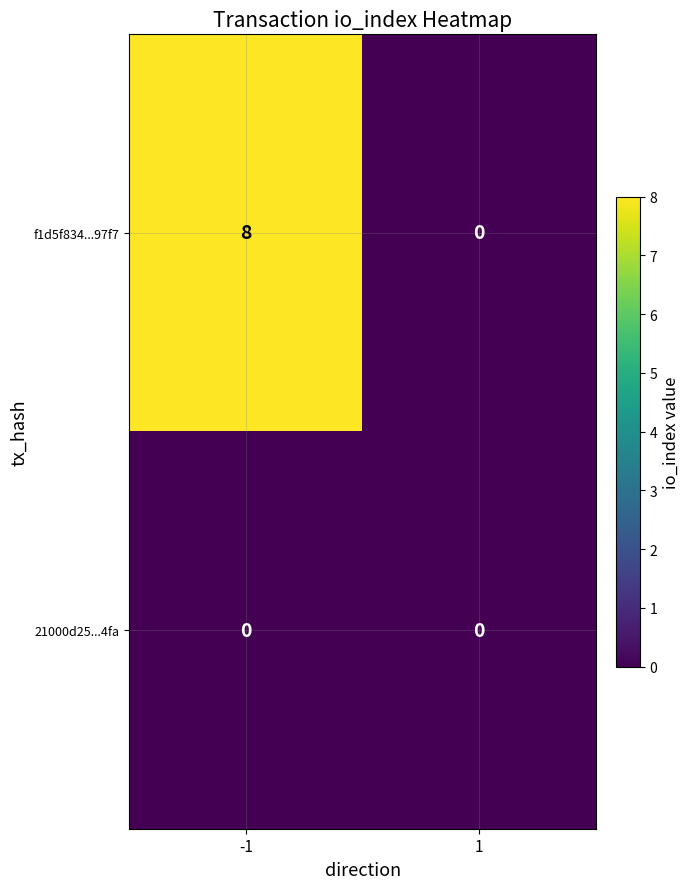

Which series has the largest total across all categories?

f1d5f834...97f7